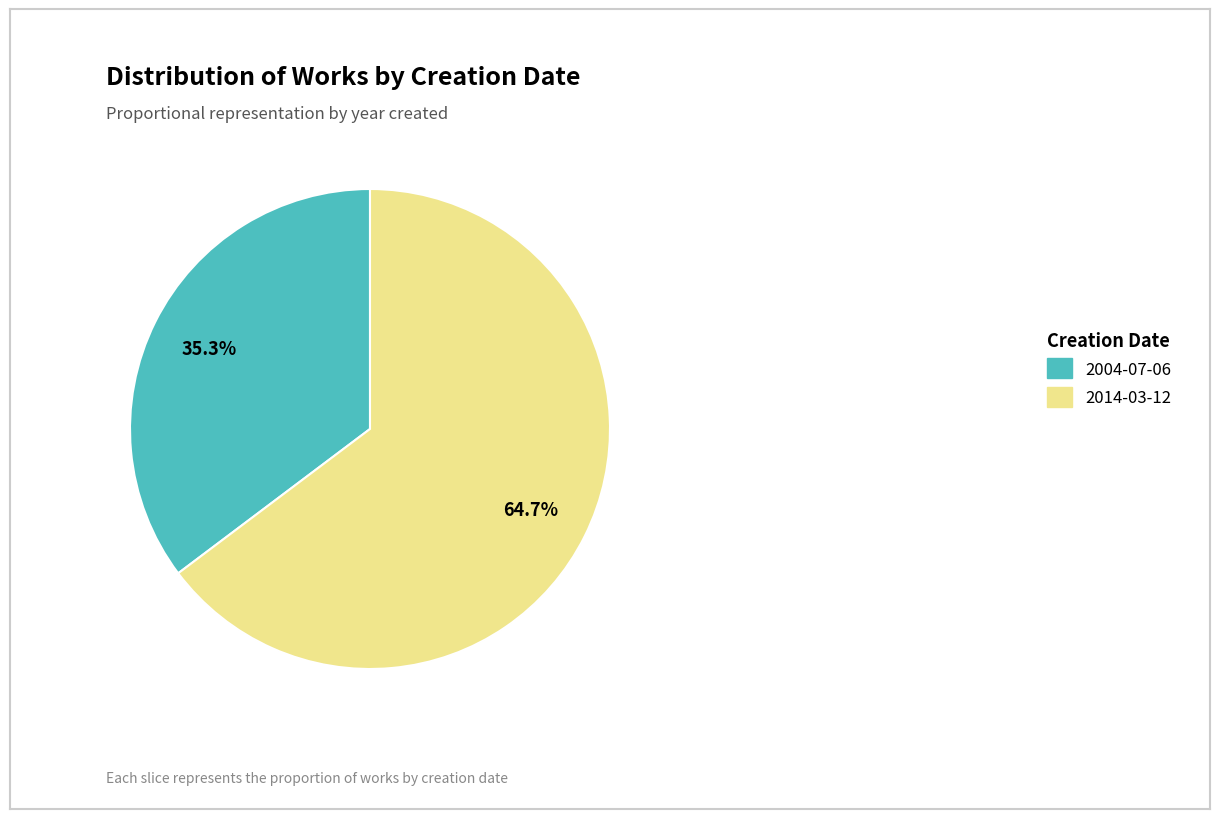

What is the majority slice?

2014-03-12